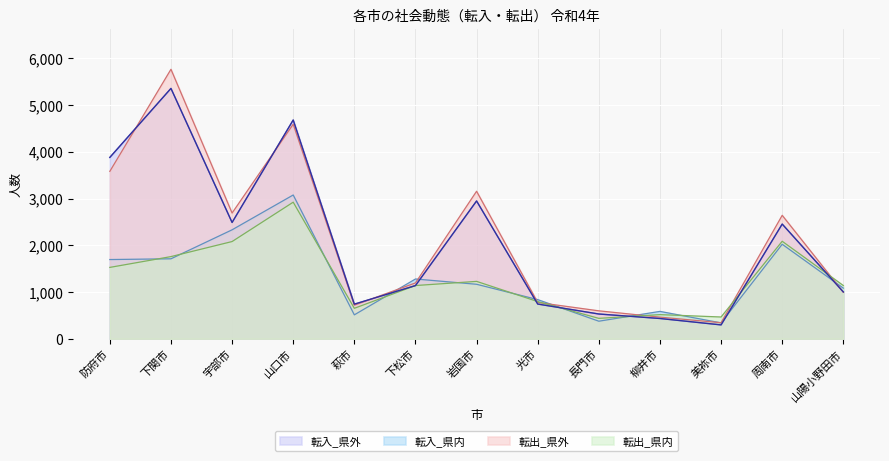

What is the sum of all 転出_県外 values?

27515